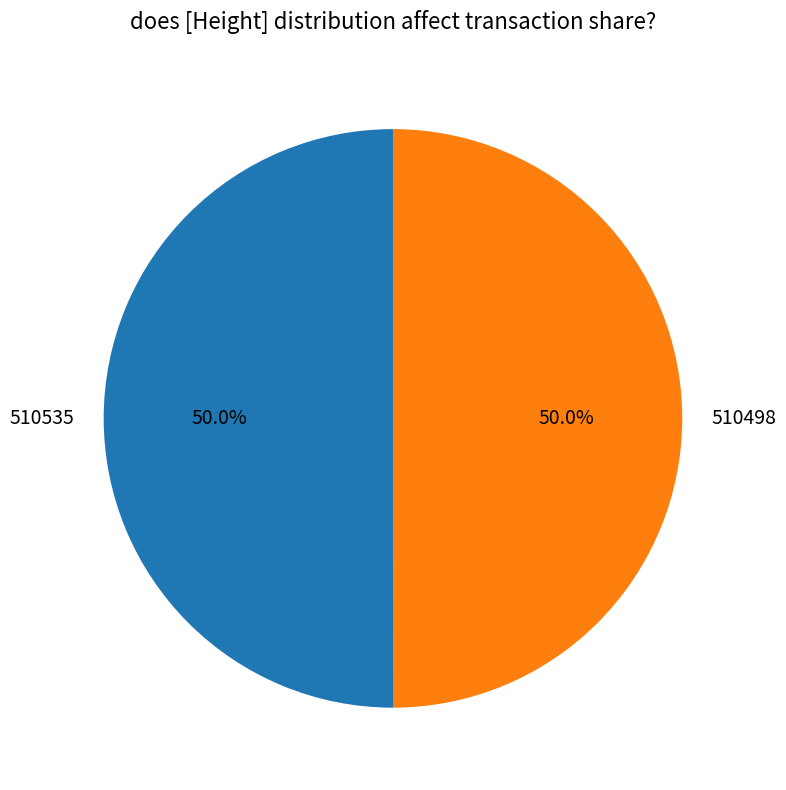

How many slices are in this pie chart?

2